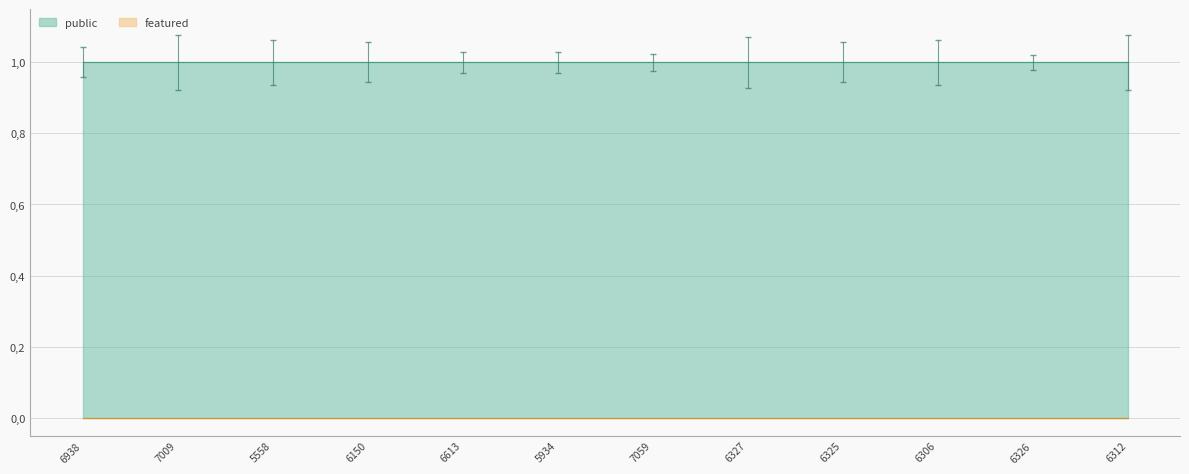

Which has a higher value, 6327 or 6312?

6327